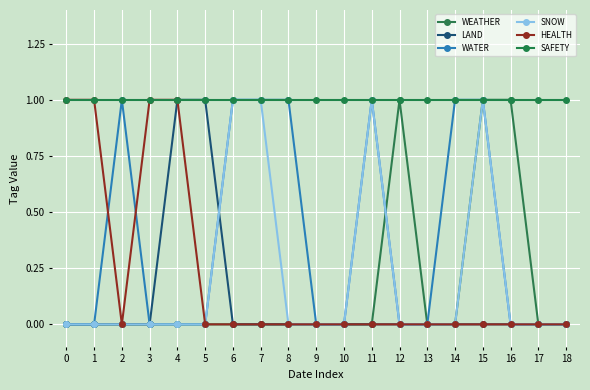

How many data points does each series have?

19